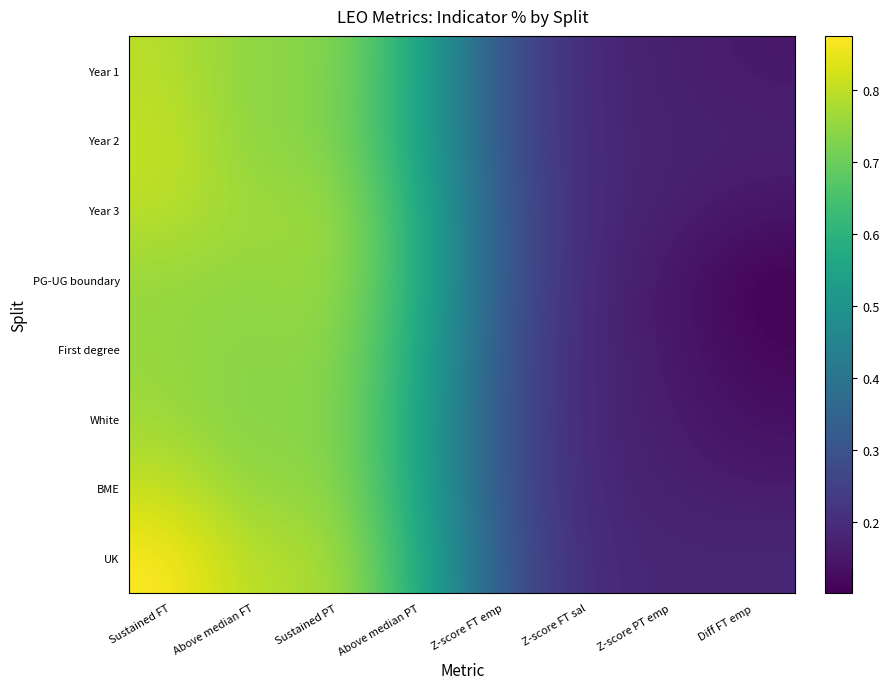

At which category does the chart reach its peak across all series?

Sustained FT